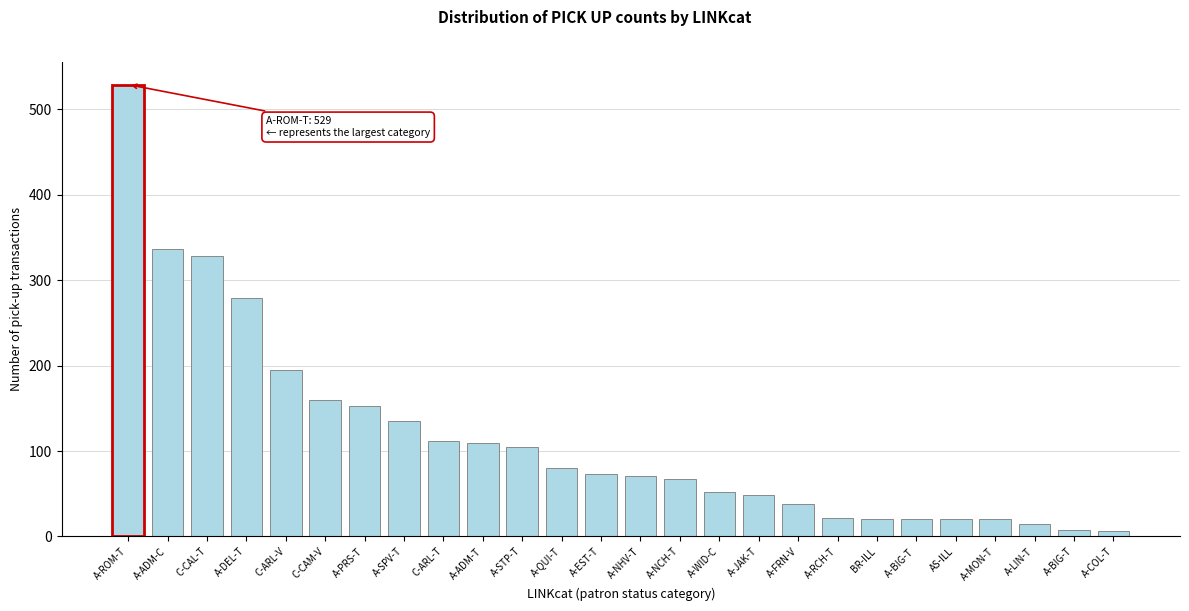

The value at A-RCH-T is 22. True or false?

True